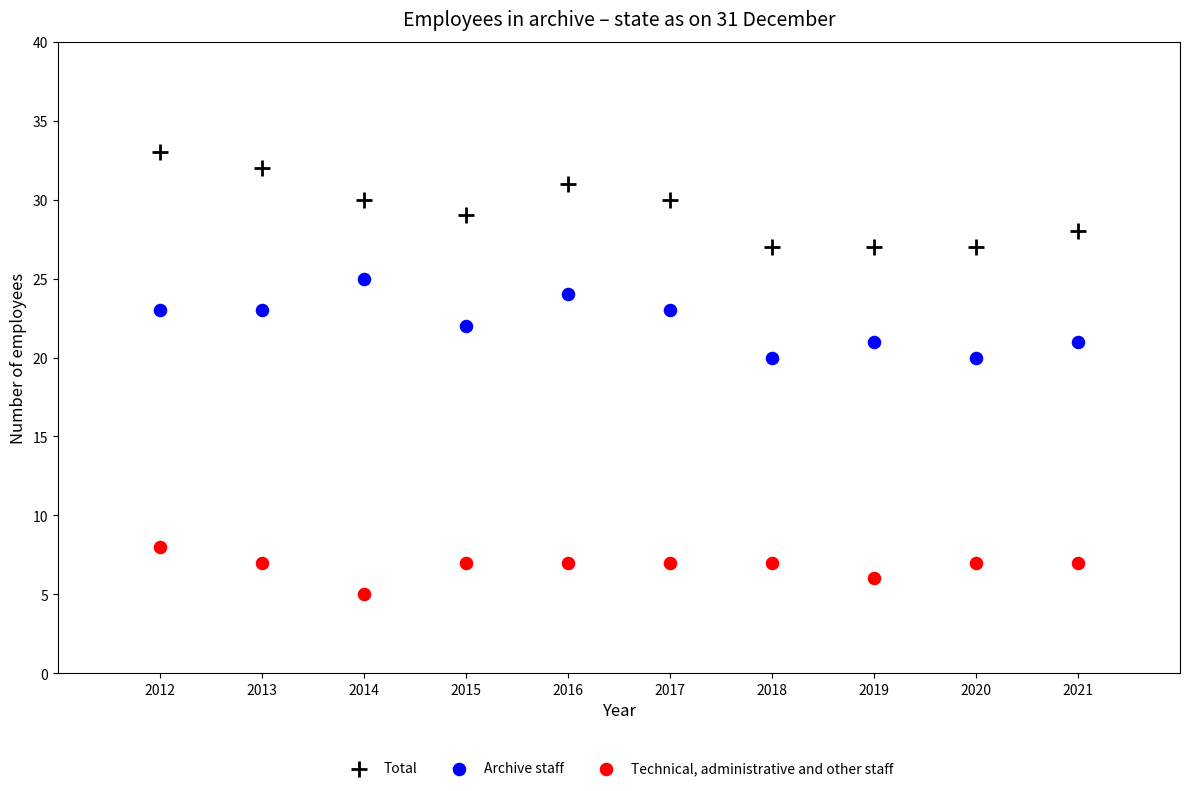

Across all data points, what is the range of Y values (max minus min)?

28